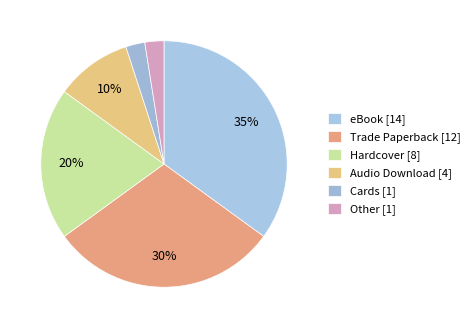

To the nearest percent, what is the average slice percentage?

17%